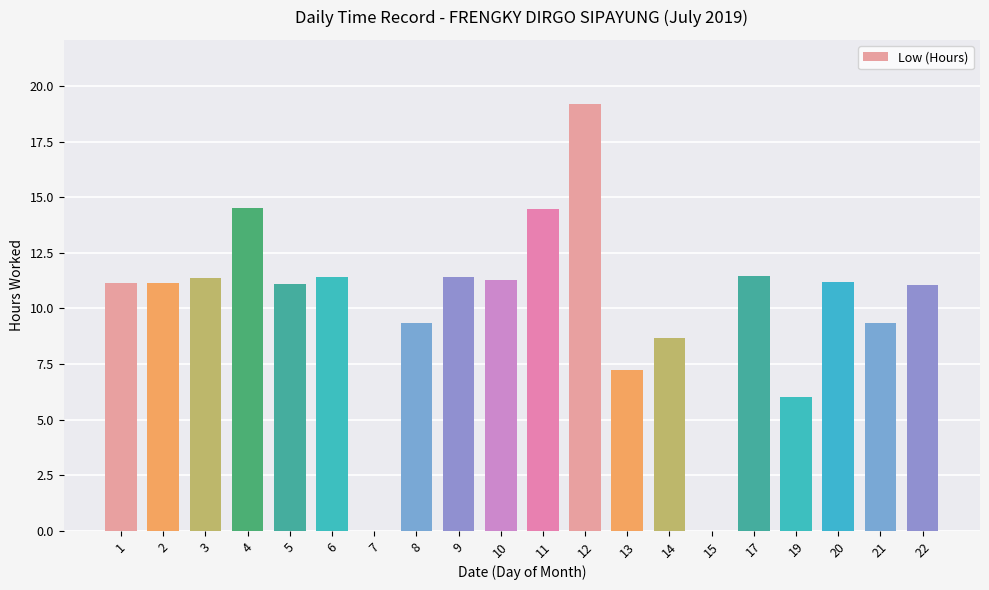

What is the ratio of the value at 21 to the value at 3?

0.8